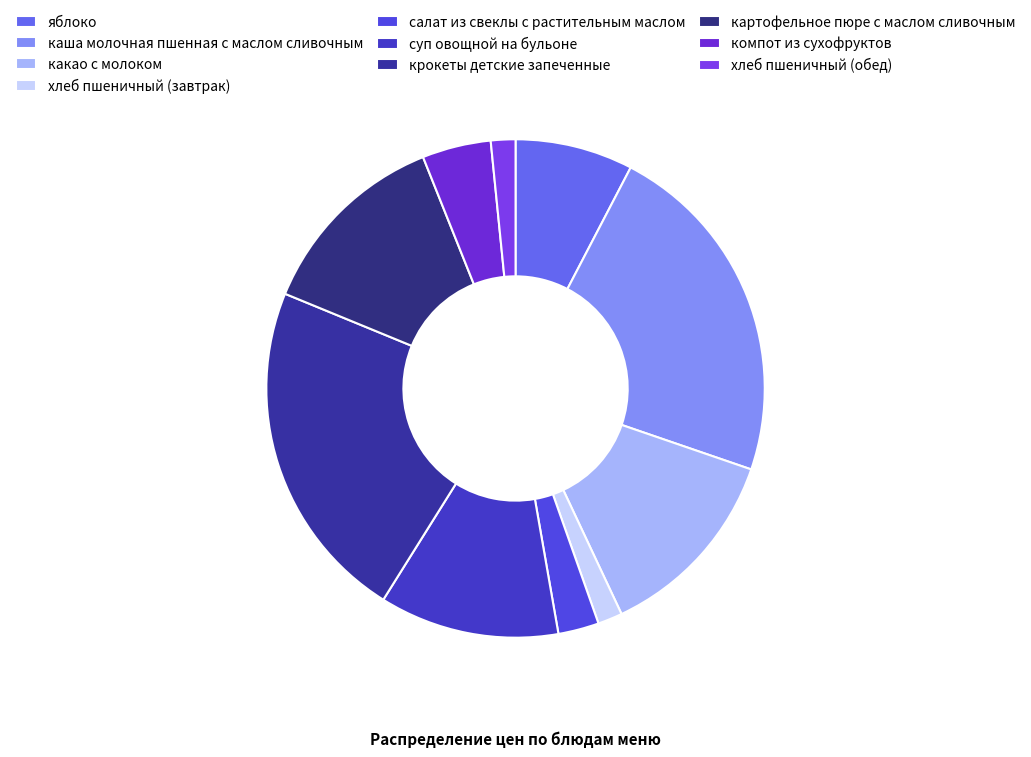

How many segments does this pie chart have?

10